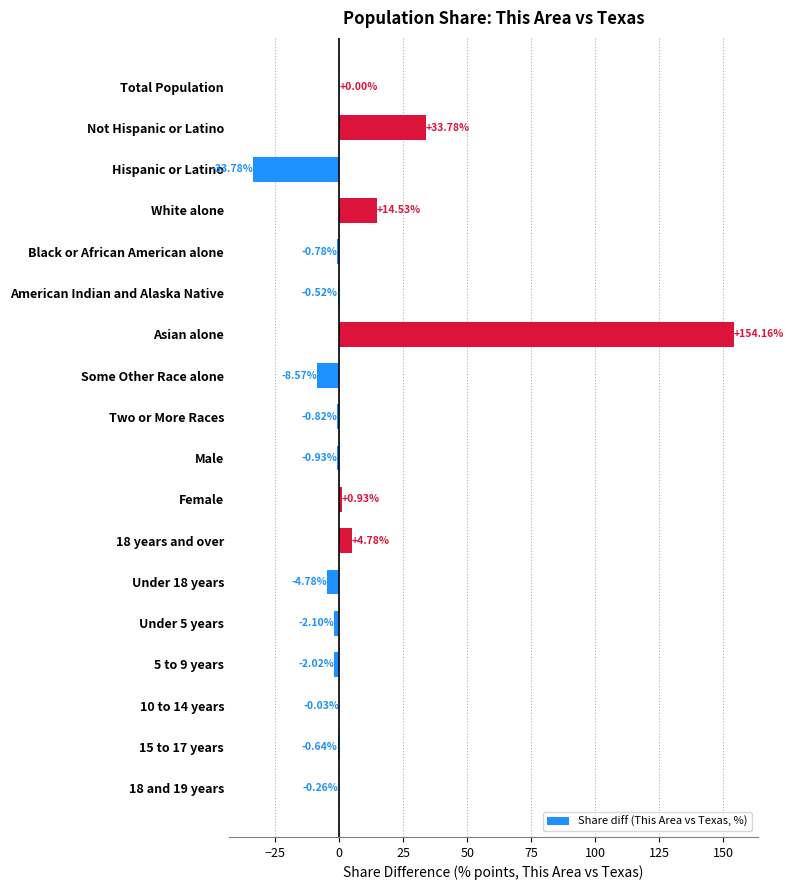

Which has a higher value, Black or African American alone or Male?

Black or African American alone